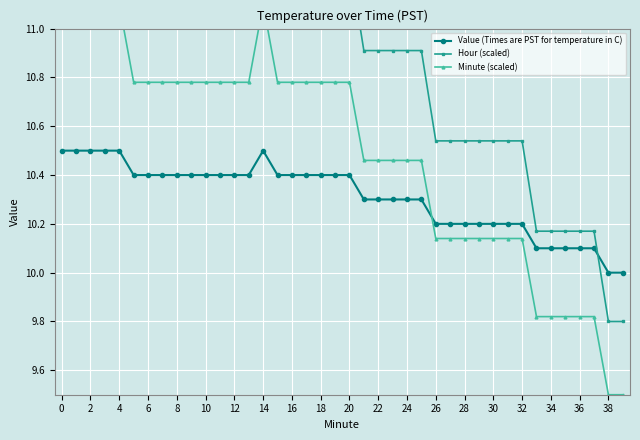

Rank the series by their average value, from highest to lowest.

Hour (scaled), Minute (scaled), Value (Times are PST for temperature in C)